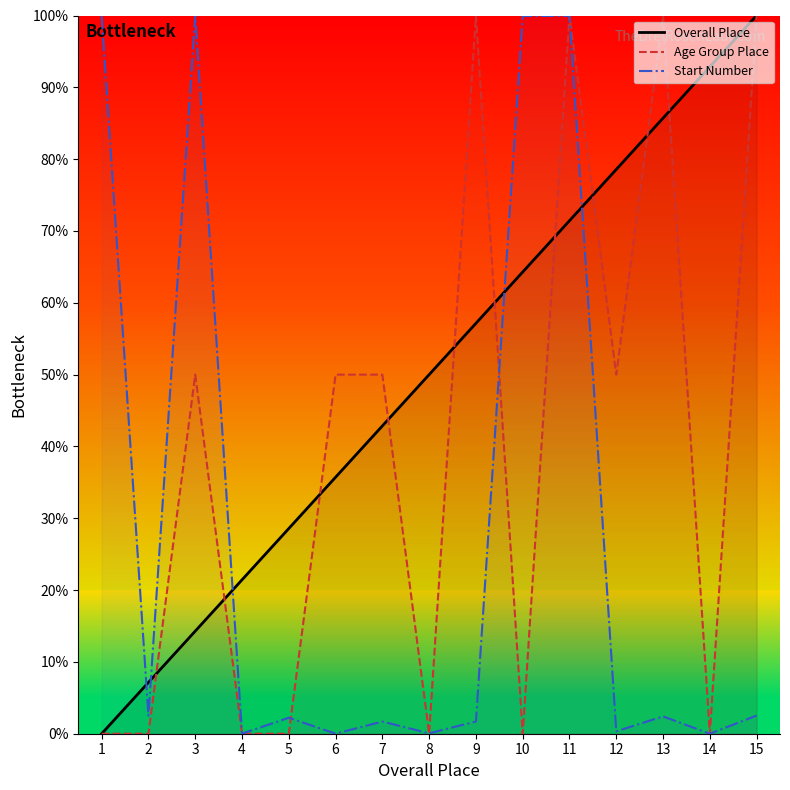

What is the difference between the second highest and second lowest values in the Age Group Place series?

100.0